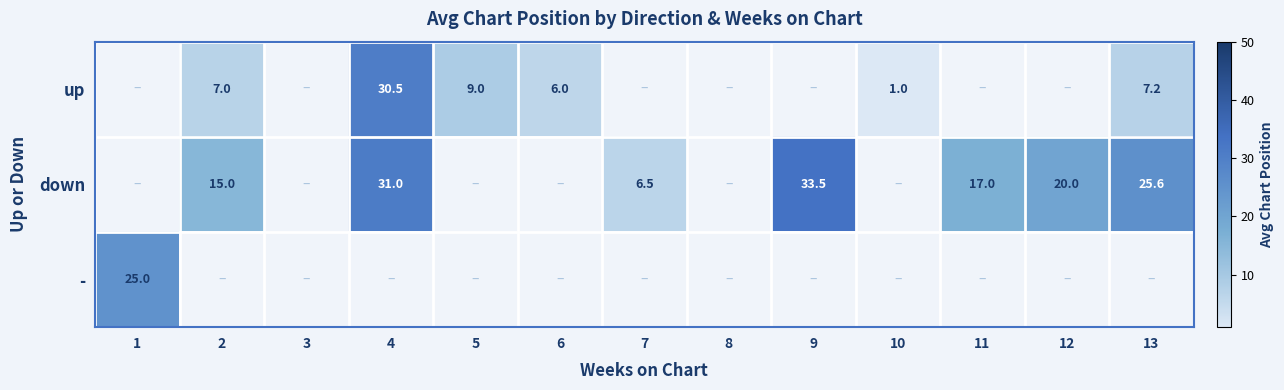

Which has a higher value, 8 or 1?

1